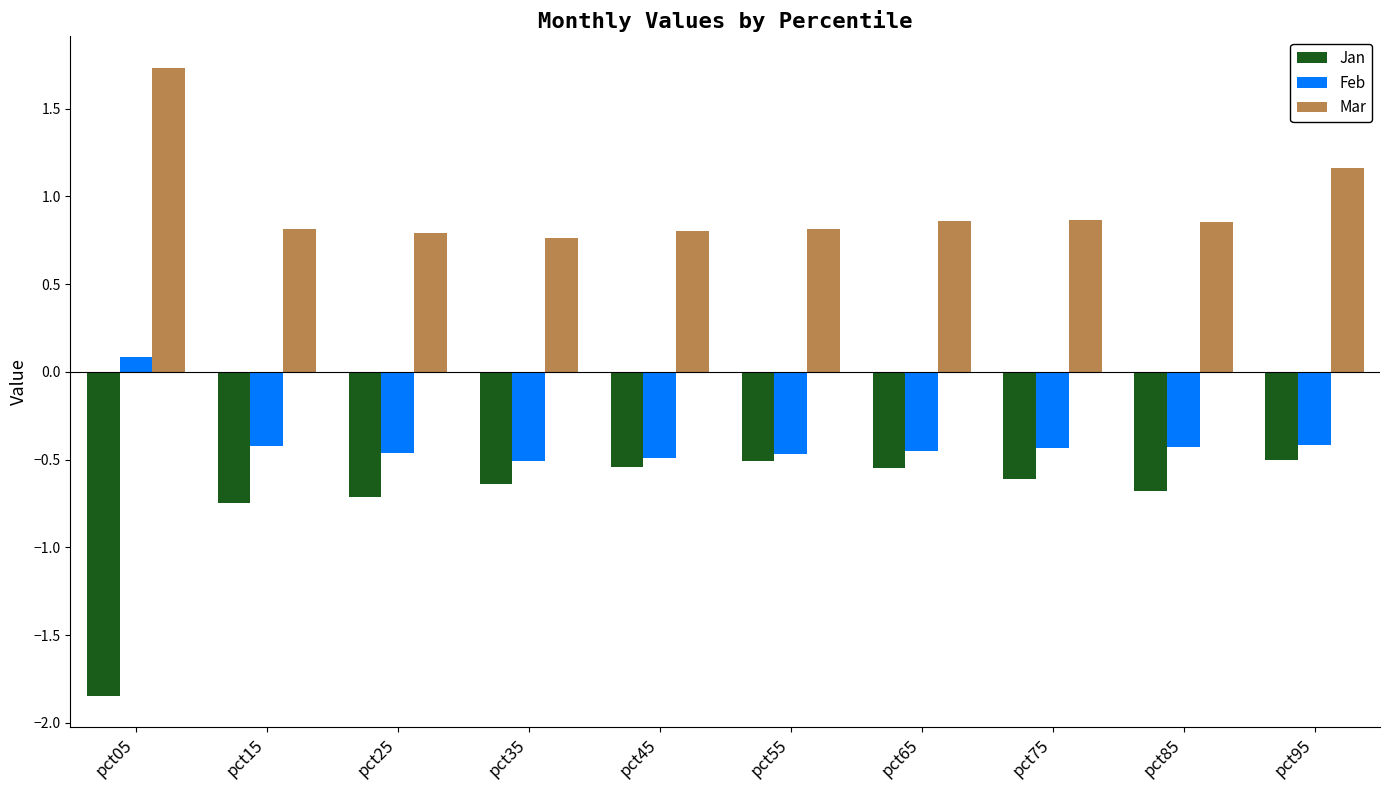

Which series has the largest total across all categories?

Mar